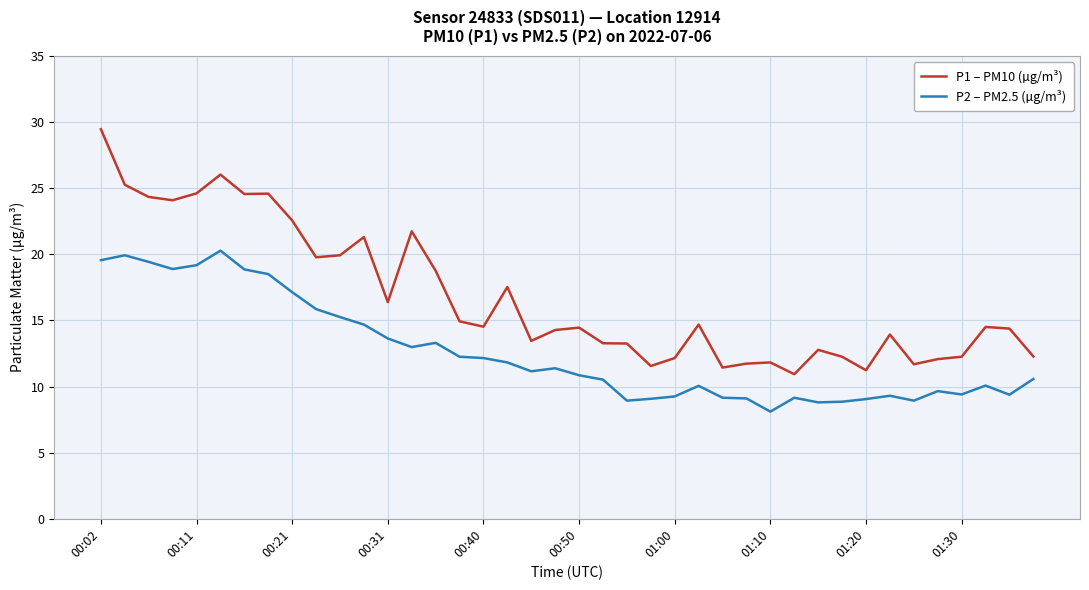

True or false: P2 – PM2.5 (µg/m³) and P1 – PM10 (µg/m³) intersect in this chart.

False